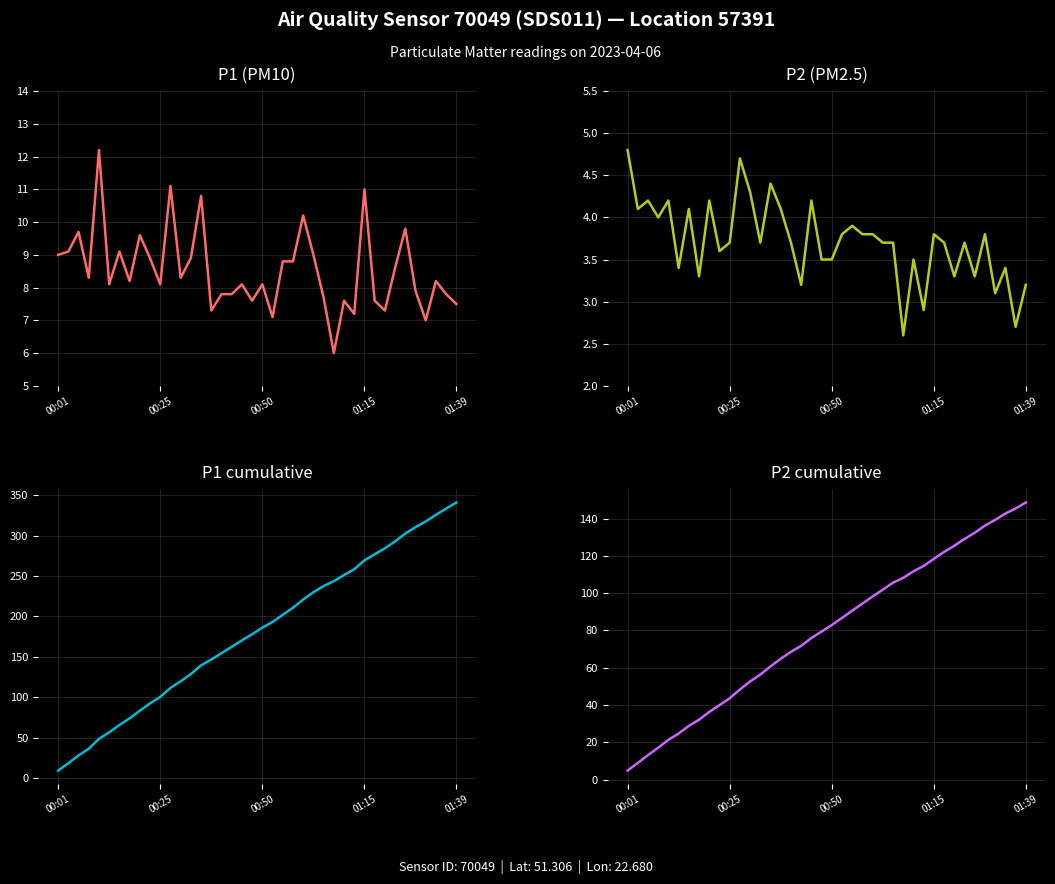

Read the P1 cumulative value at 19.

178.0